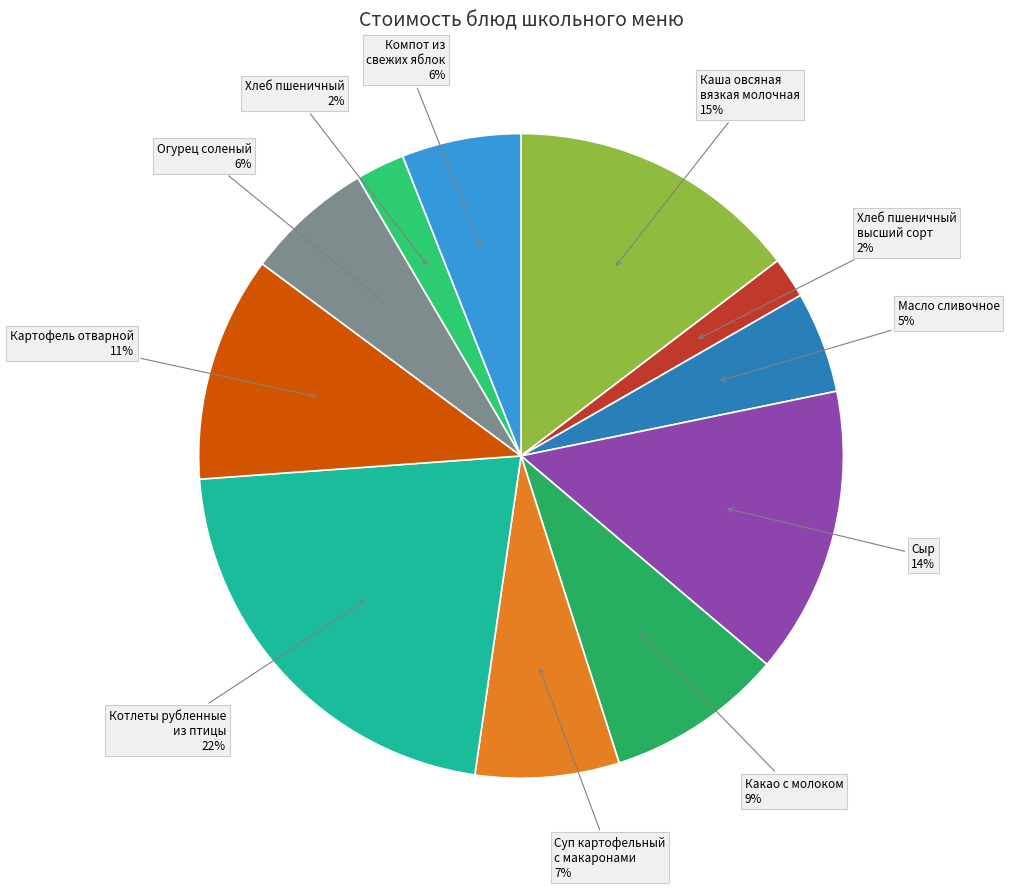

Combined, do Хлеб пшеничный and Какао с молоком account for over 50%?

No